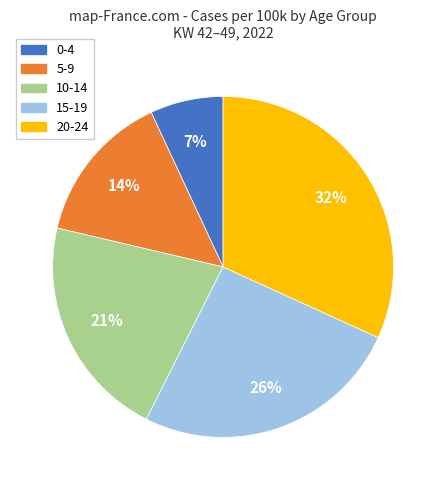

To the nearest percent, what is the difference between the largest and smallest slice percentages?

25%